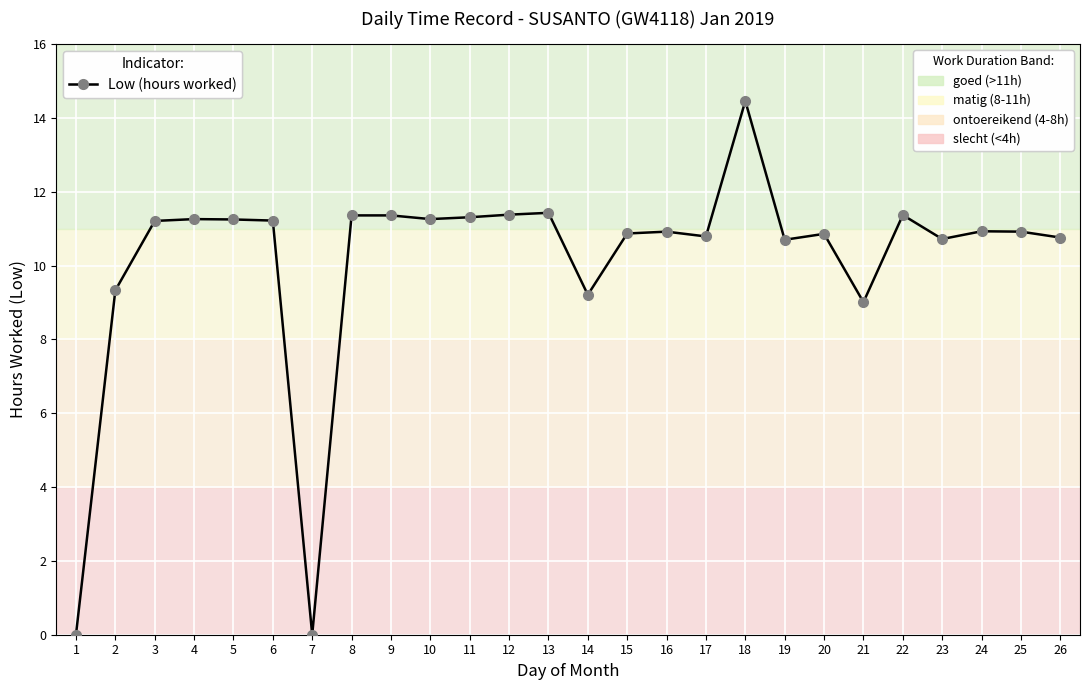

The value at 21 is 3.4. True or false?

False